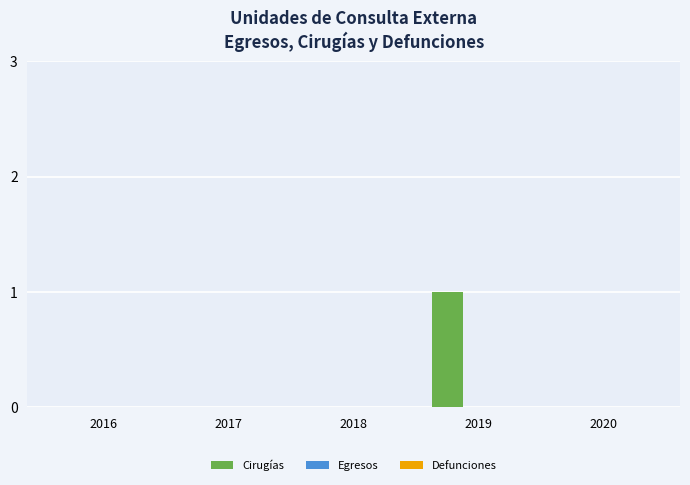

Which label corresponds to the largest value in the chart?

2019